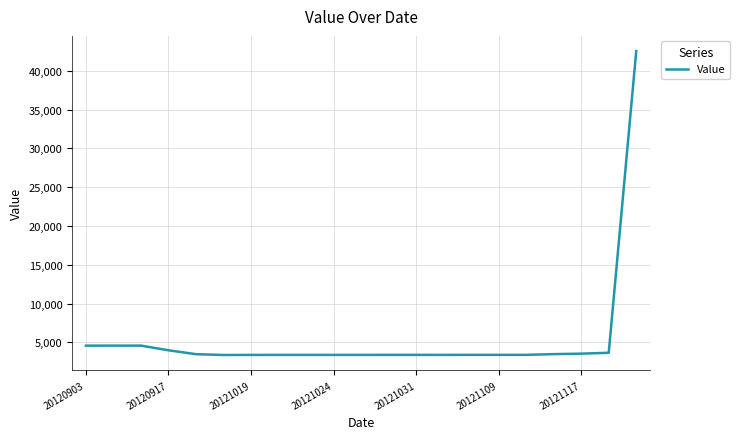

What is the difference between the maximum and minimum values?

39156